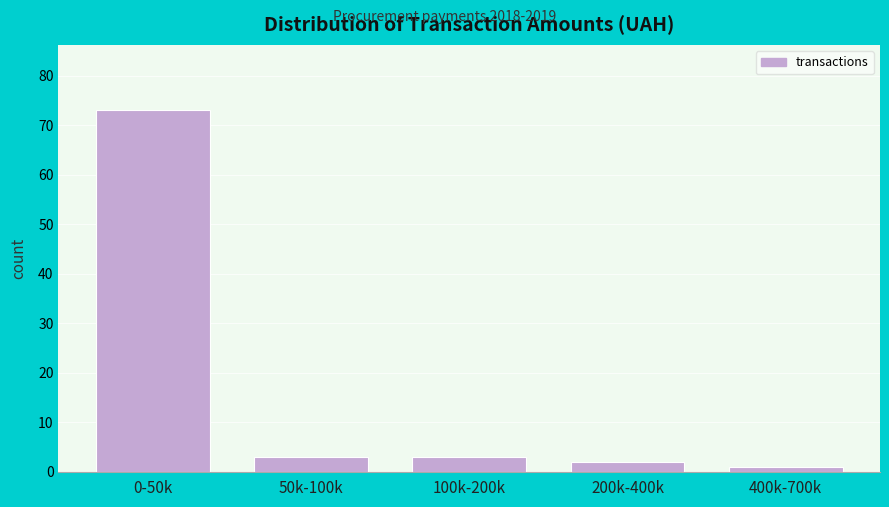

Reading right to left, extract all data points from this chart.

400k-700k=1	200k-400k=2	100k-200k=3	50k-100k=3	0-50k=73